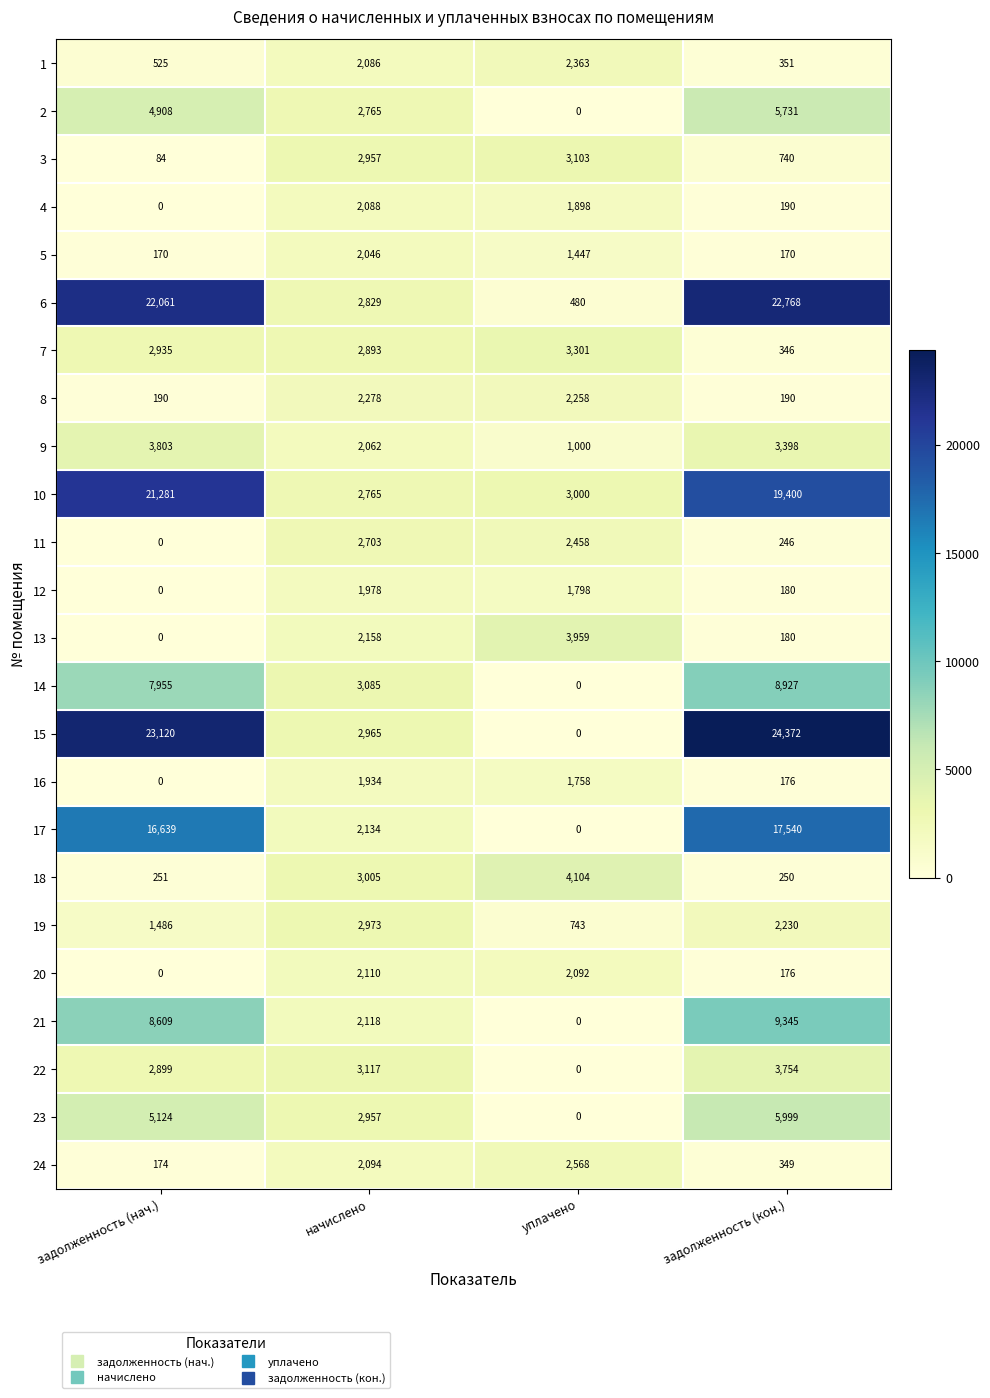

Which series has the widest spread of values?

15